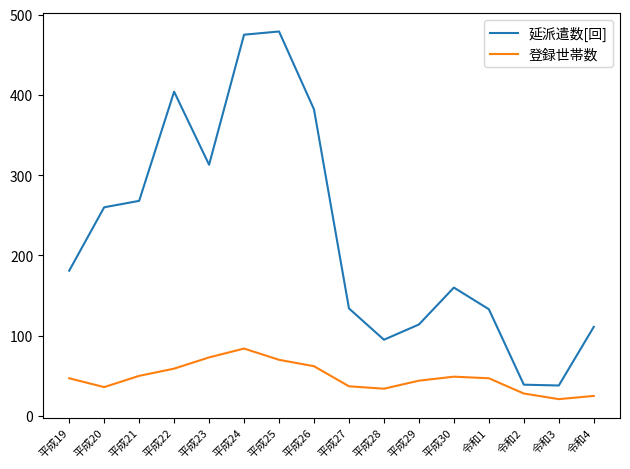

Which series has the widest spread of values?

延派遣数[回]